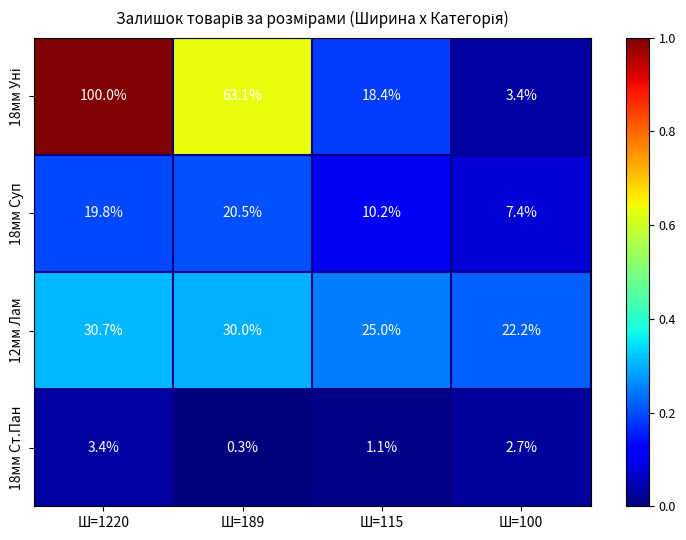

At which label does 18мм Ст.Пан first exceed 2?

Ш=1220